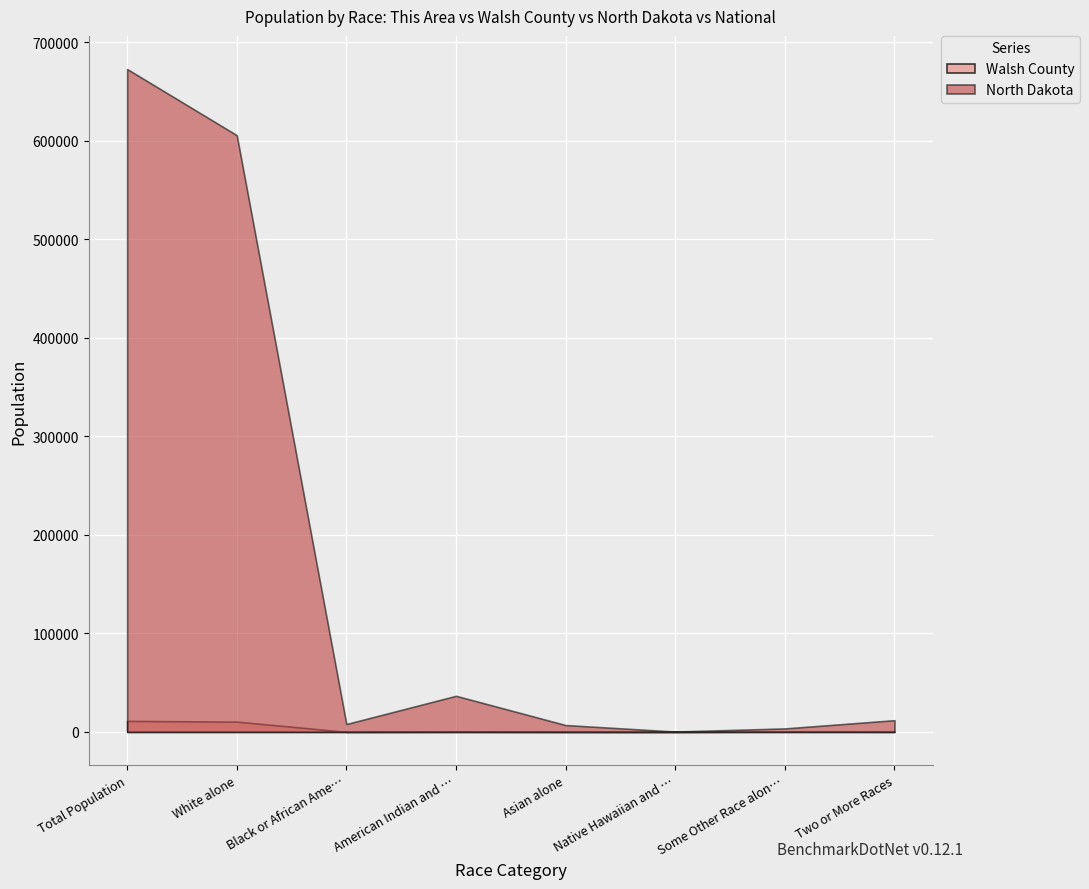

True or false: Walsh County has more than 0 interior local peaks.

True